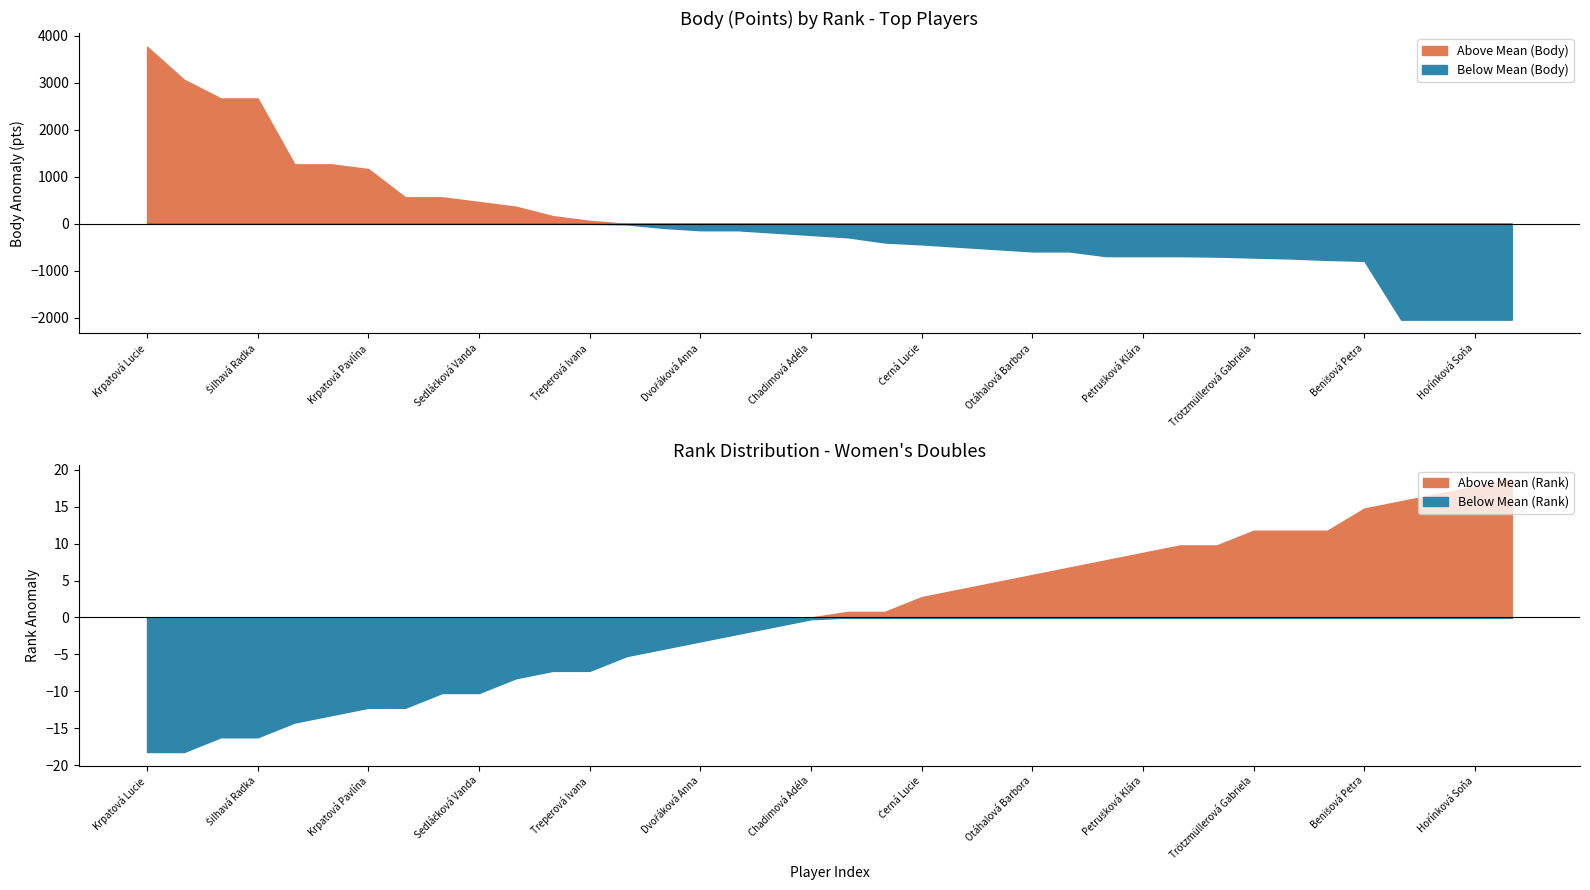

List the labels in order of Body value, largest first.

Krpatová Lucie, Valentová Kateřina, Šilhavá Klára, Šilhavá Radka, Koliášová Kateřina, Osladilová Kateřina, Krpatová Pavlína, Kozempelová Kristina, Mlčochová Denisa, Sedláčková Vanda, Valentová Denisa, Kobyláková Tereza, Treperová Ivana, Kubečková Veronika, Fliglová Nela, Dvořáková Anna, Líbalová Šárka, Benediktová Klára, Chadimová Adéla, Kurzová Dominika, Königsmarková Soňa, Černá Lucie, Frischová Kateřina, Strnadová Iveta, Otáhalová Barbora, Stará Natálie, Kobyláková Andrea, Petrušková Klára, Skrčená Malvína, Kohoutová Markéta, Trötzmüllerová Gabriela, Vlášková Šárka, Závodná Adéla, Benišová Petra, Brožkovcová Veronika, Dobiášová Veronika, Hořínková Soňa, Zuzáková Kateřina